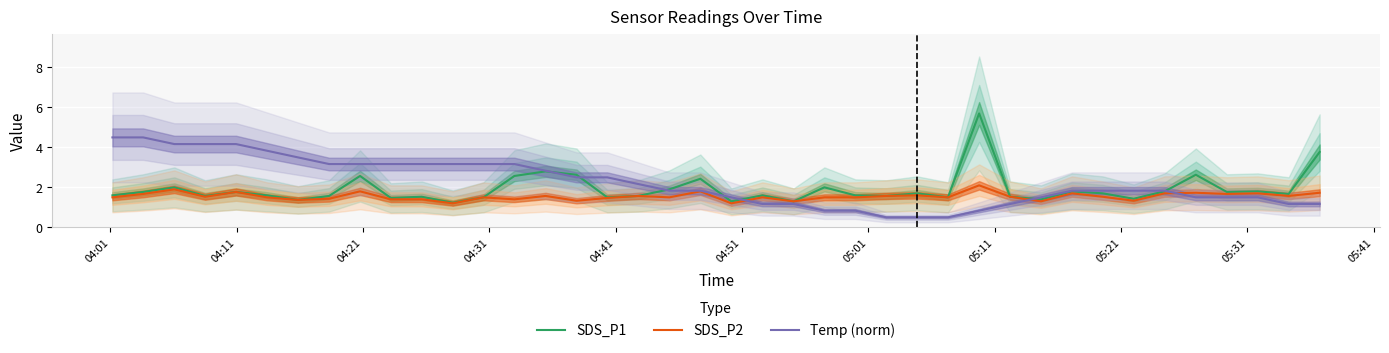

Rank the series by their maximum value, from lowest to highest.

SDS_P2, Temp (norm), SDS_P1